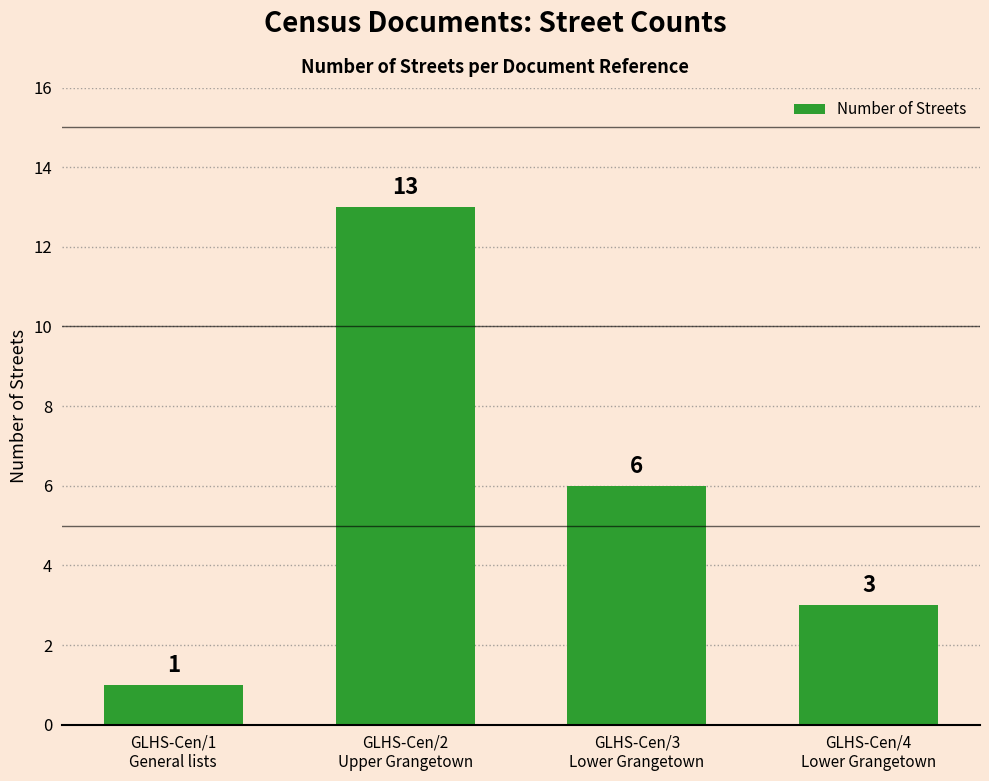

At which label does the data first exceed 6?

GLHS-Cen/2
Upper Grangetown